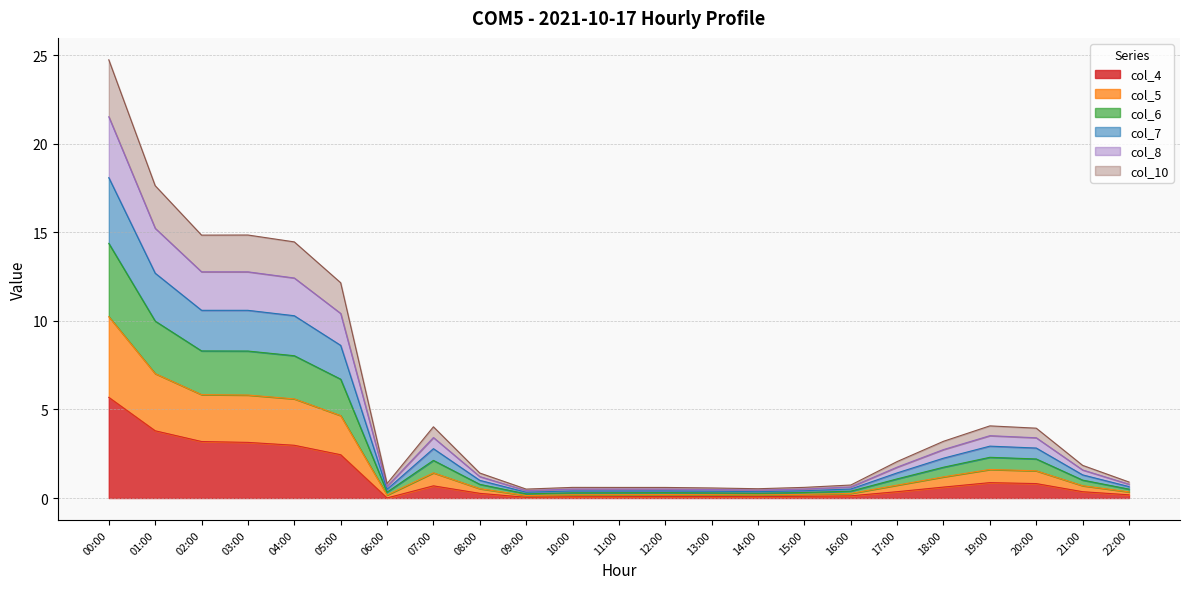

What is the maximum value for col_4?

5.7